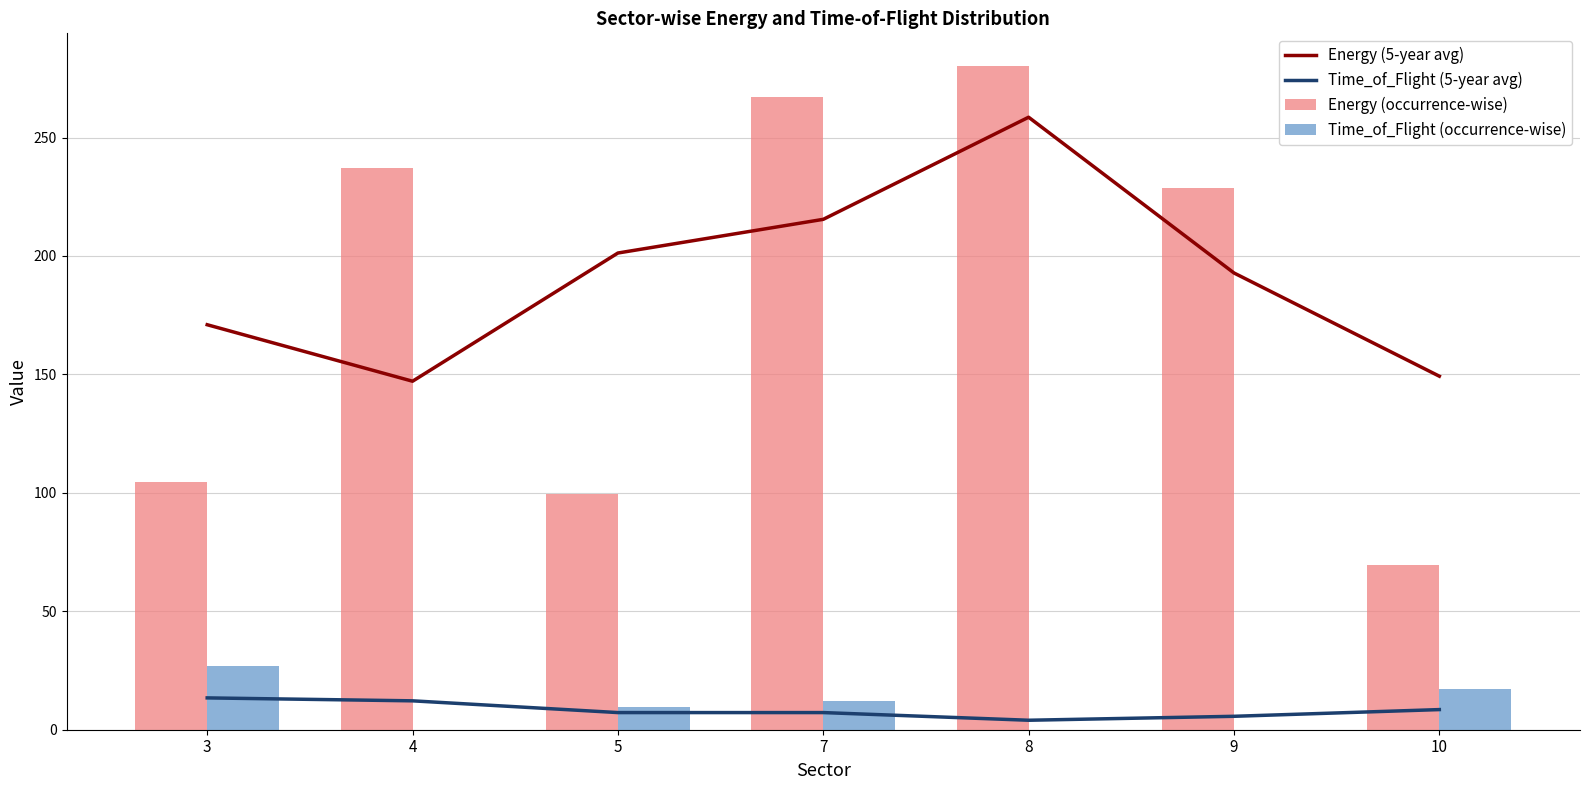

What is the minimum value for Energy (occurrence-wise)?

69.8